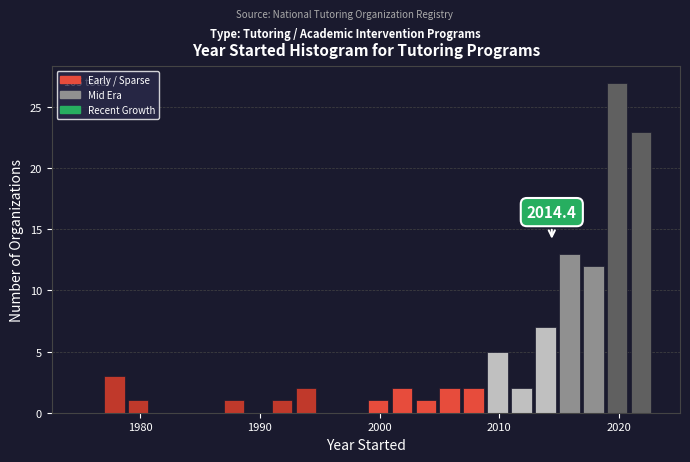

Read against the x-axis, roughly where is the centre of the tallest bar?

2020